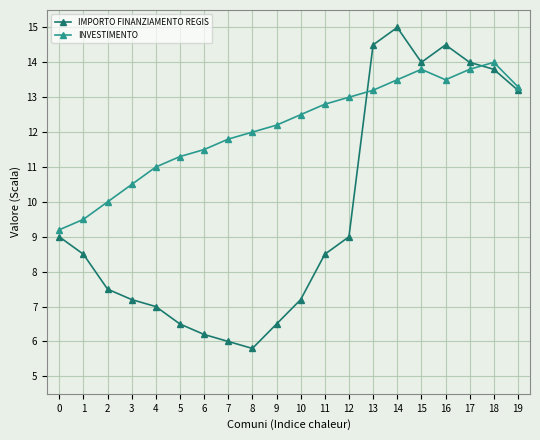

Which label corresponds to the largest value in the chart?

14